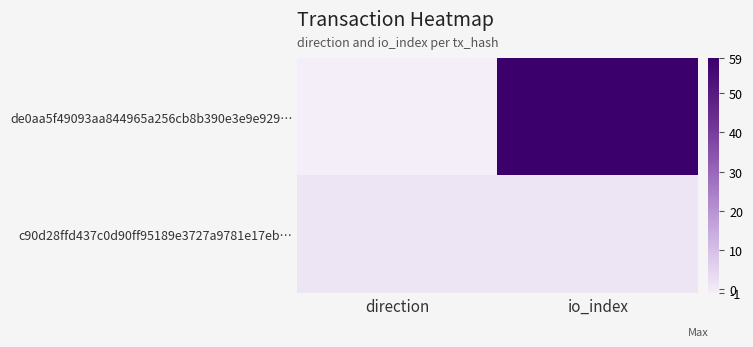

What is the spread (max minus min) of values at direction?

2